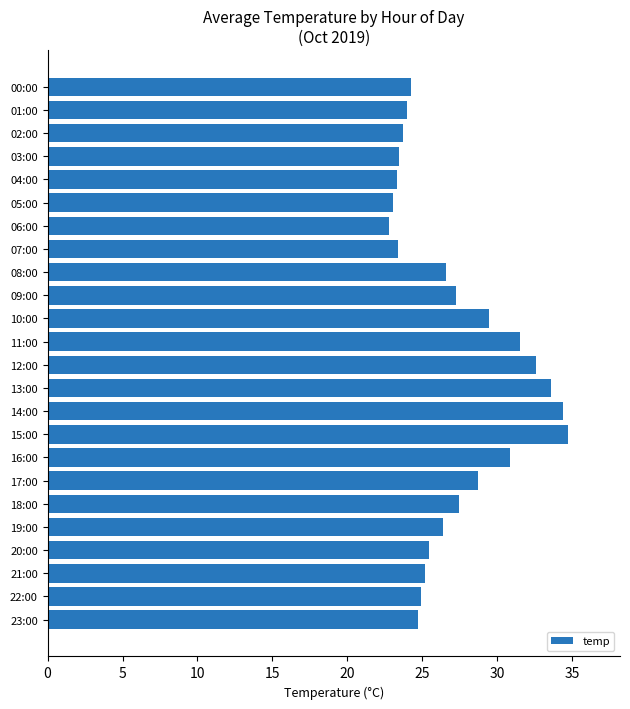

How many data points are above 26?

12